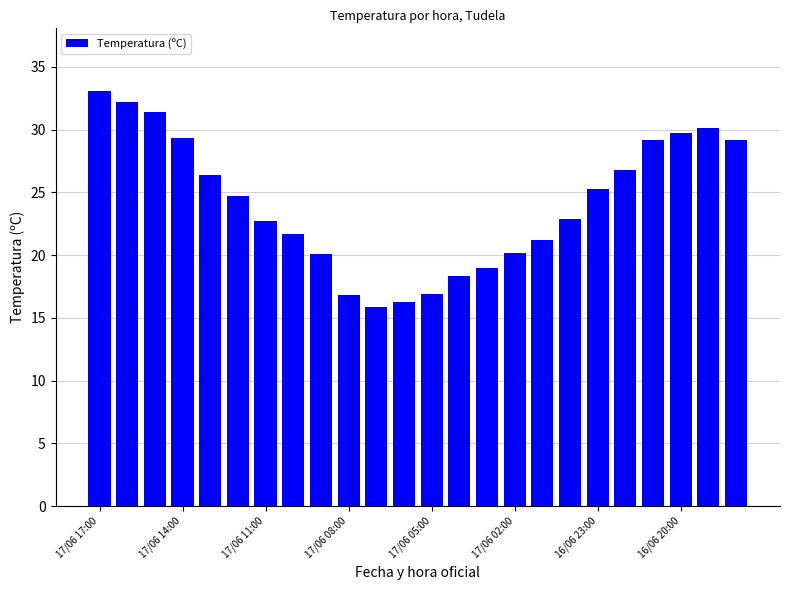

What is the value of the 7th bar from the left?

22.7